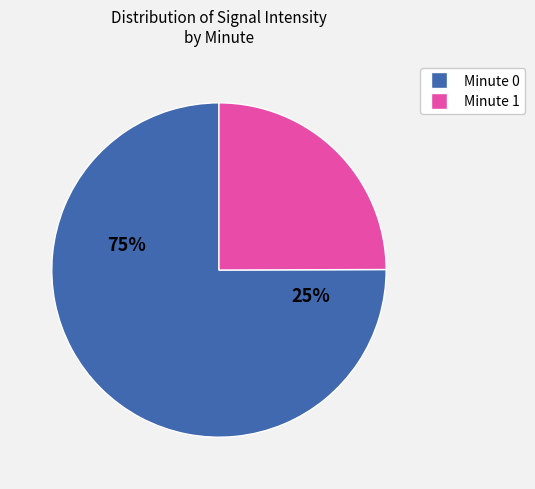

Do 27 and 39 together represent more than half of the pie?

No